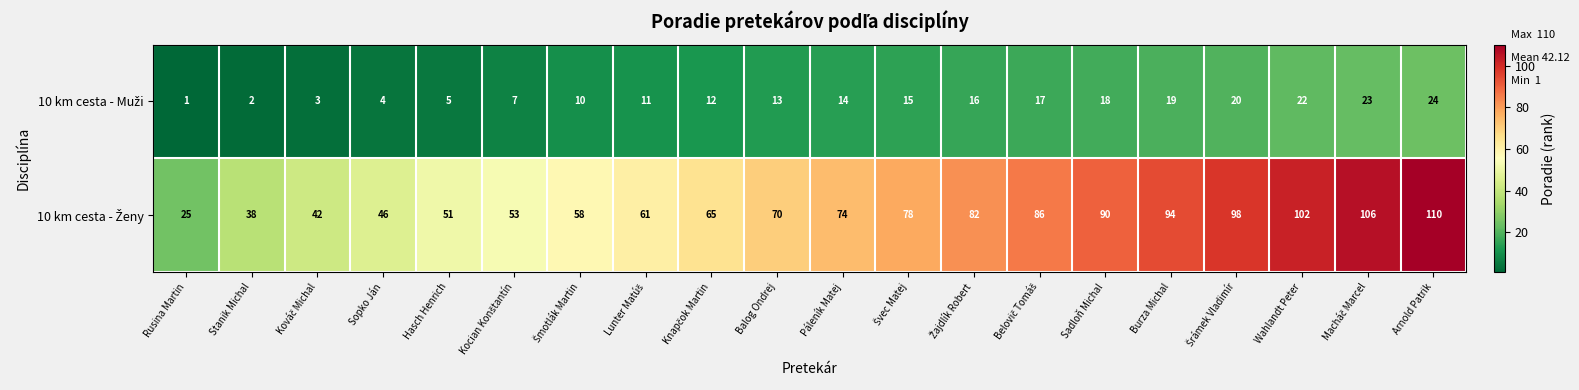

At how many categories does at least one series exceed 95?

4